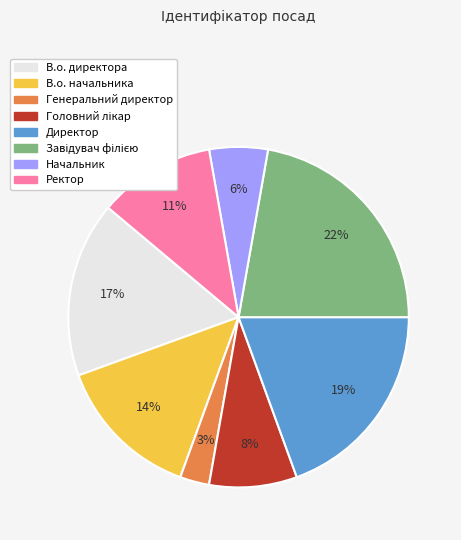

Is there any slice that represents more than half of the pie?

No